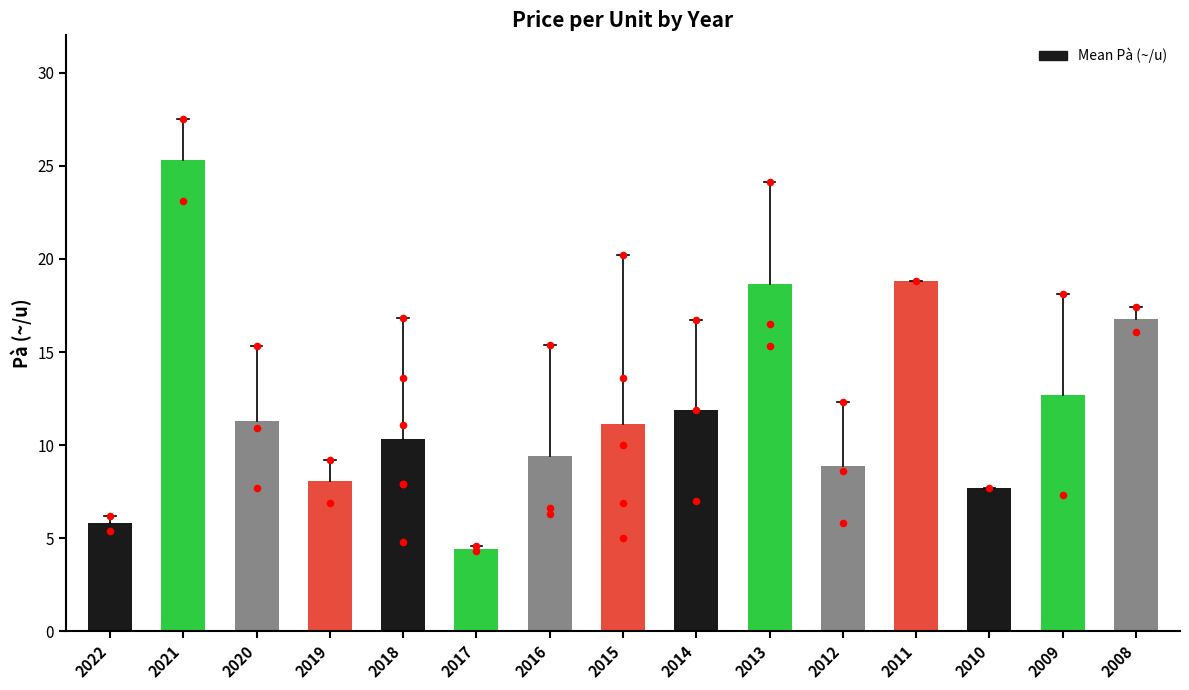

Approximately how many times larger is the value at 2014 compared to 2008?

0.7